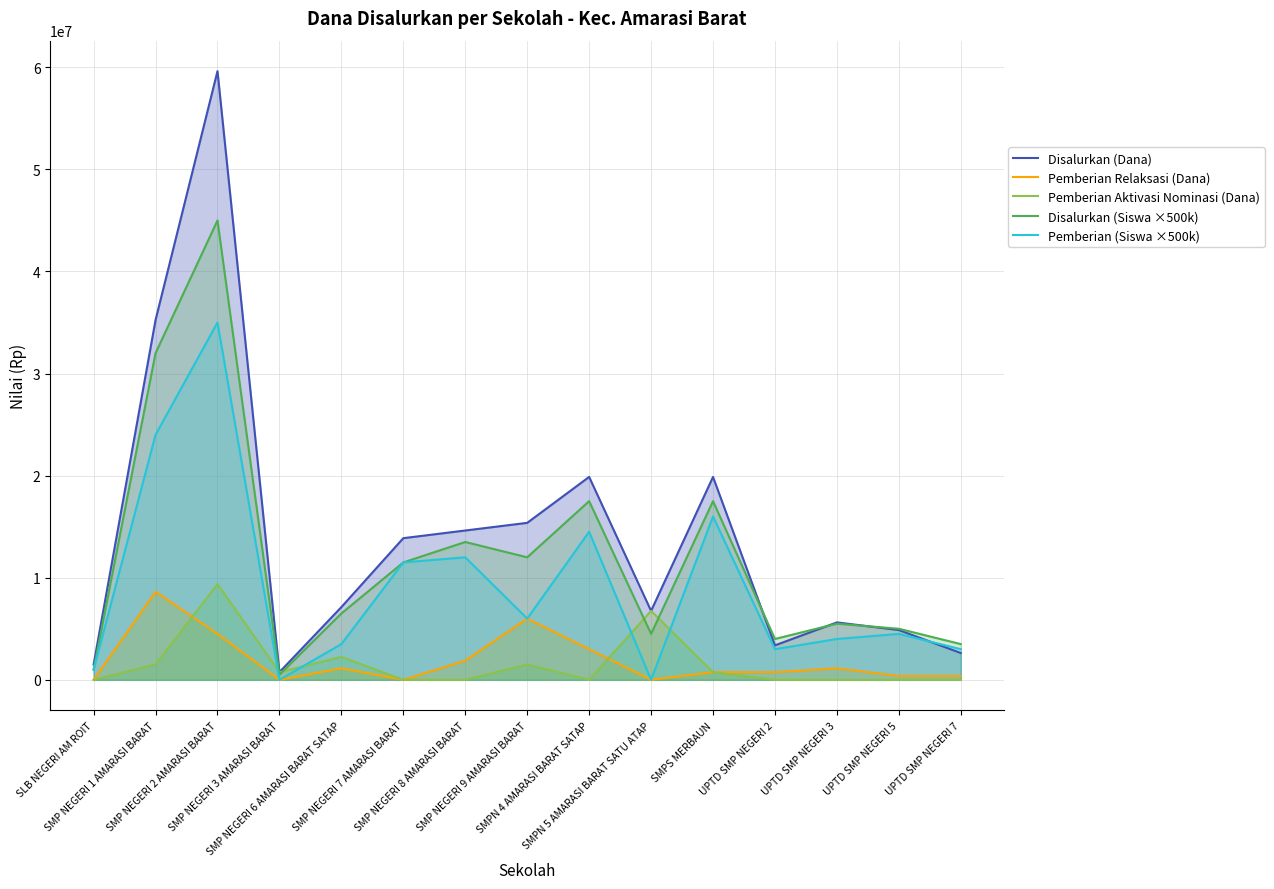

In Disalurkan (Siswa ×500k), how many points are higher than both neighbors (excluding endpoints)?

5